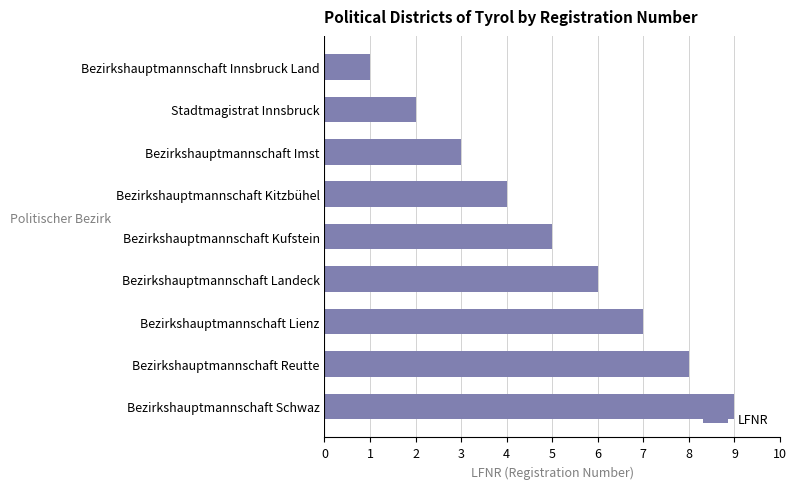

Which category has the highest value across all series?

Bezirkshauptmannschaft Schwaz